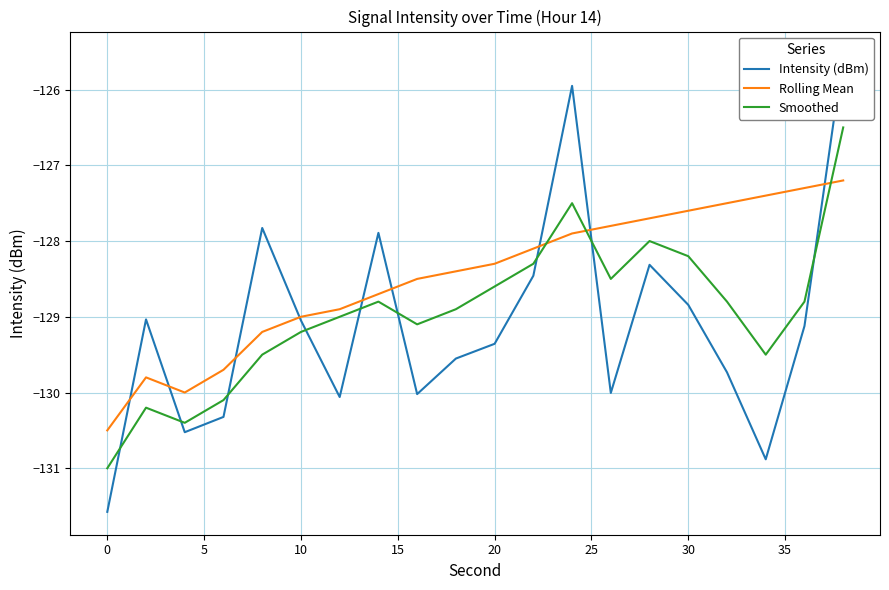

What is the lowest value of the Smoothed series?

-131.0